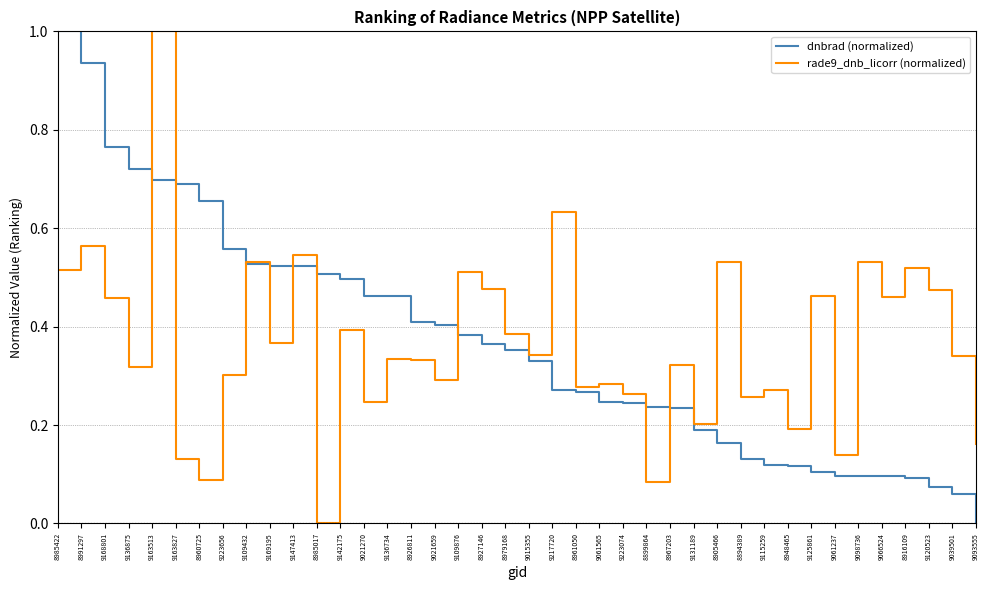

What position from the right is 9125861?

8